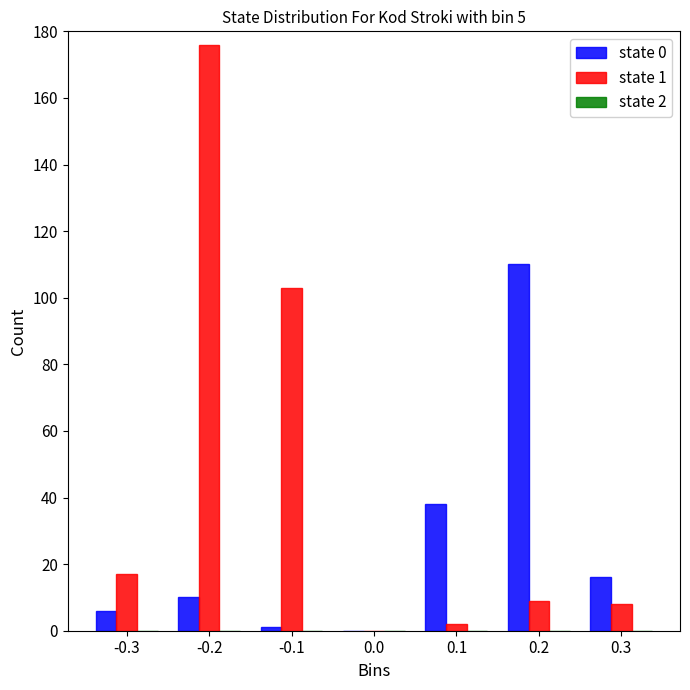

The value of state 0 at 0.0 is 77. True or false?

False